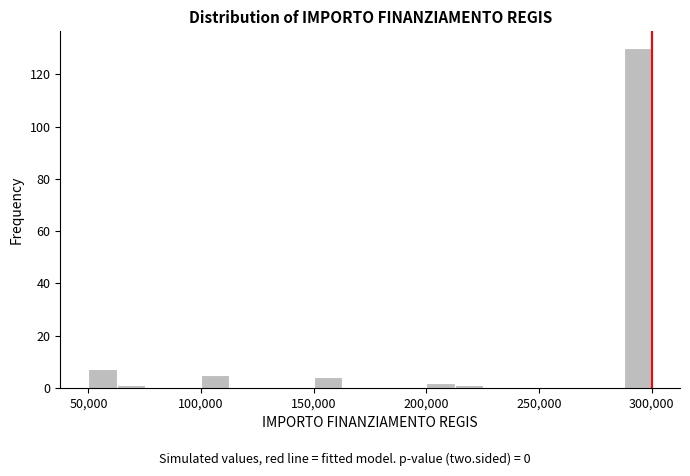

Around what value on the x-axis is the tallest bar? Give the approximate position of its centre, as read against the axis.

295000